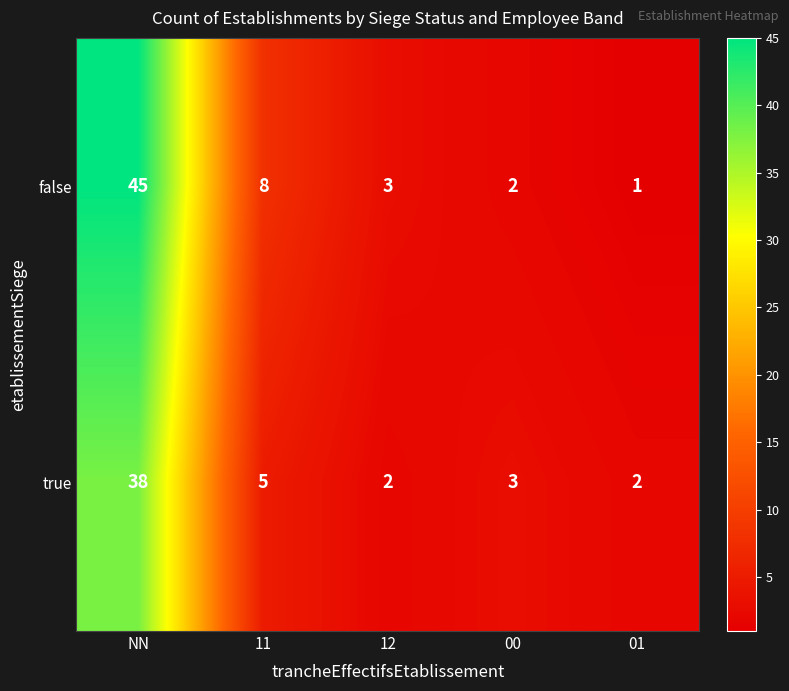

Reading right to left, what are all the values shown in this chart?

false: 1	2	3	8	45
true: 2	3	2	5	38